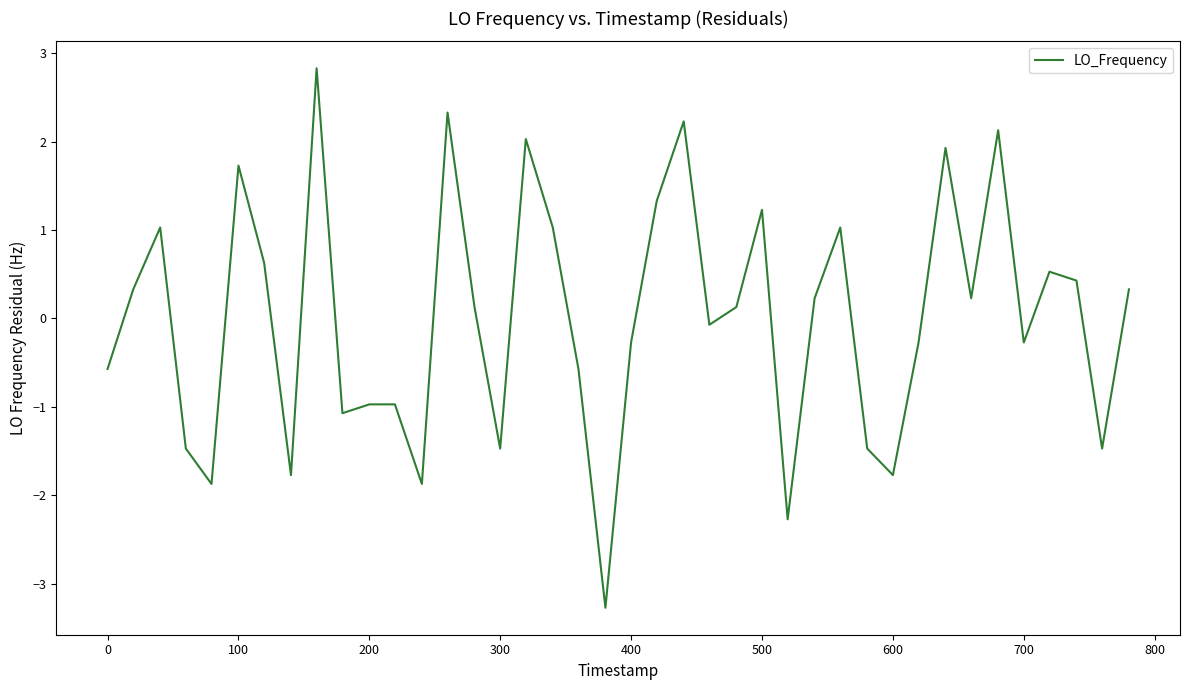

What is the minimum value shown in the chart?

-3.3